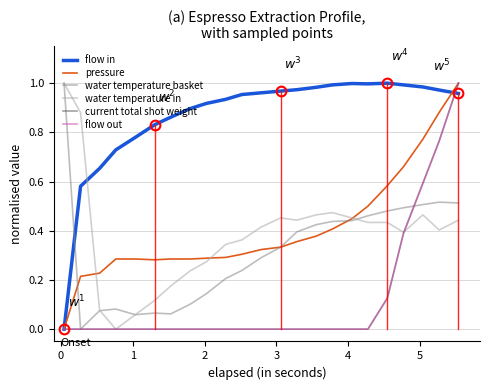

Which series has the largest total across all categories?

flow in